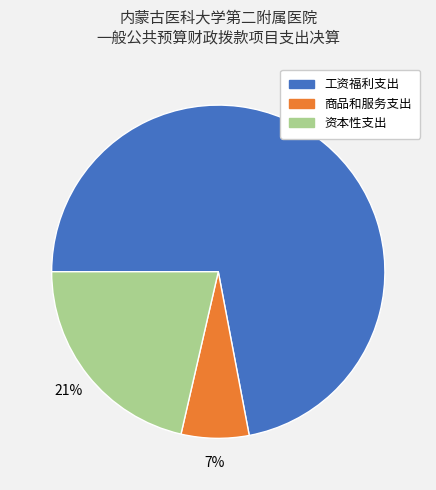

Is 工资福利支出 the majority of the pie?

Yes